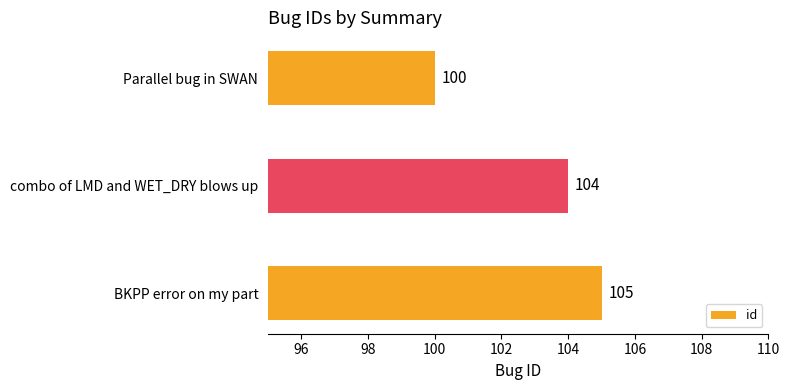

Rank the categories by value from highest to lowest.

BKPP error on my part, combo of LMD and WET_DRY blows up, Parallel bug in SWAN